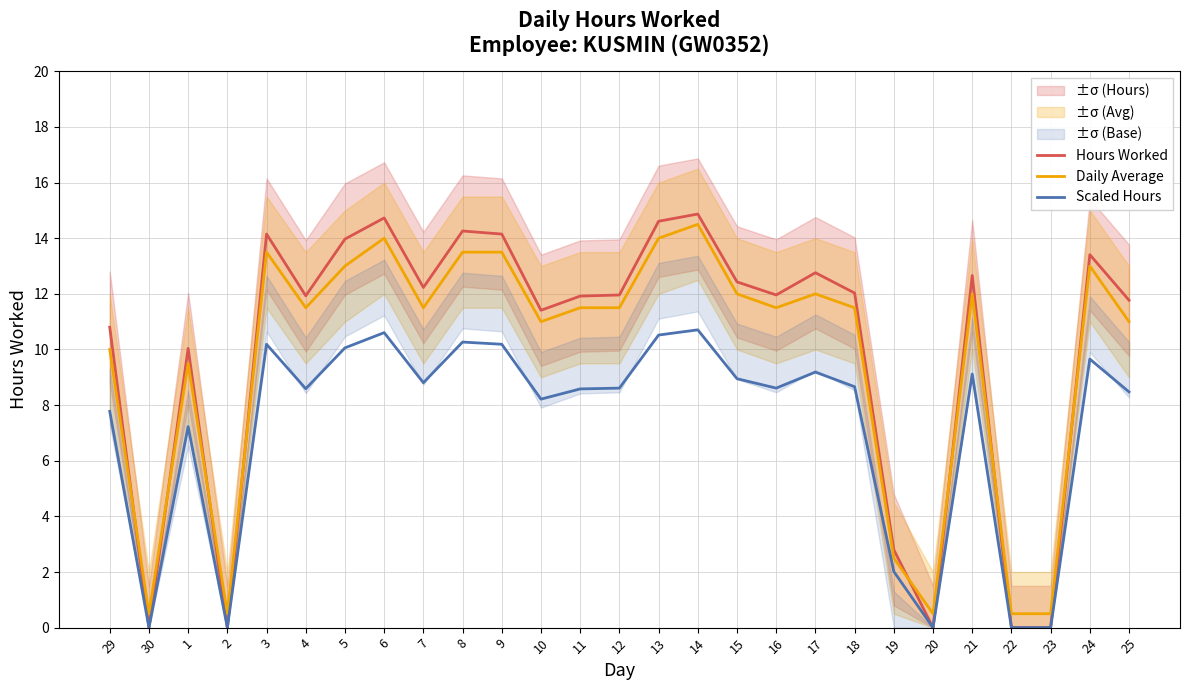

What is the sum of all Hours Worked values?

270.9